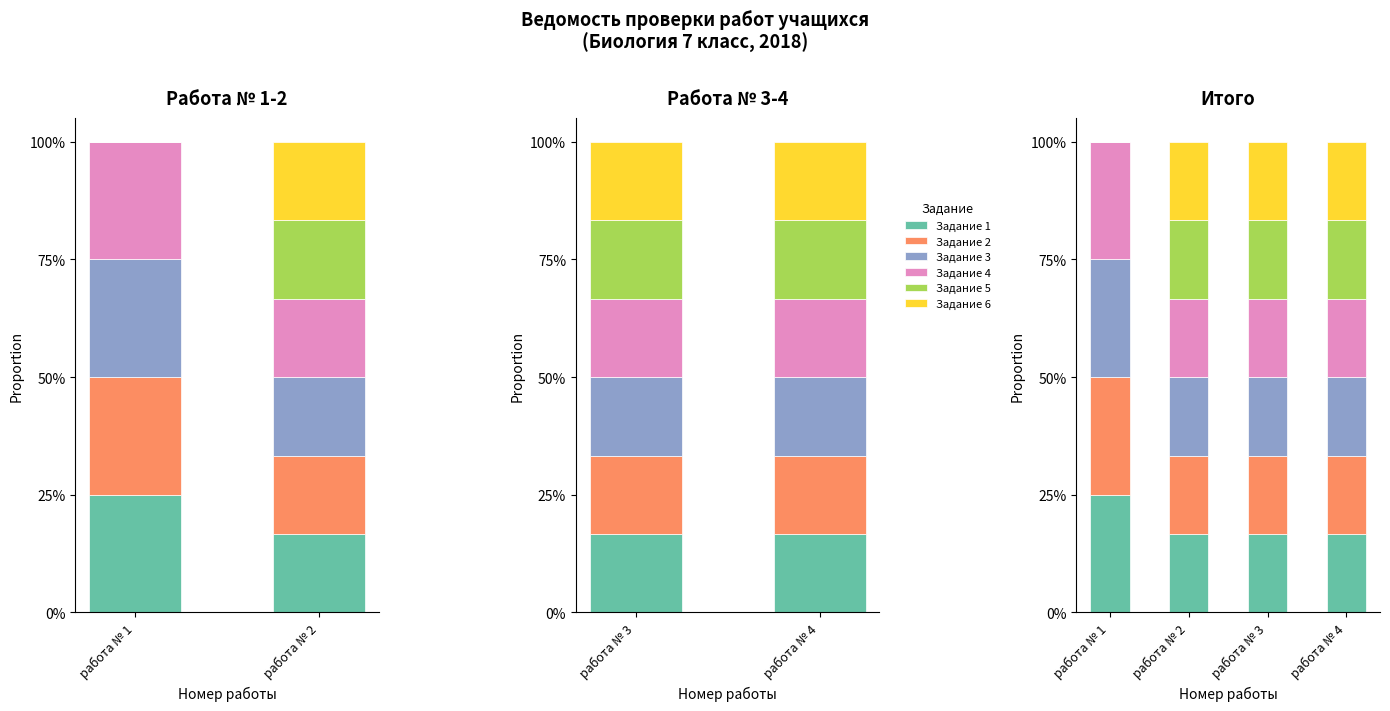

At работа № 1, list the series in order from smallest to largest.

Задание 5, Задание 6, Задание 1, Задание 2, Задание 3, Задание 4